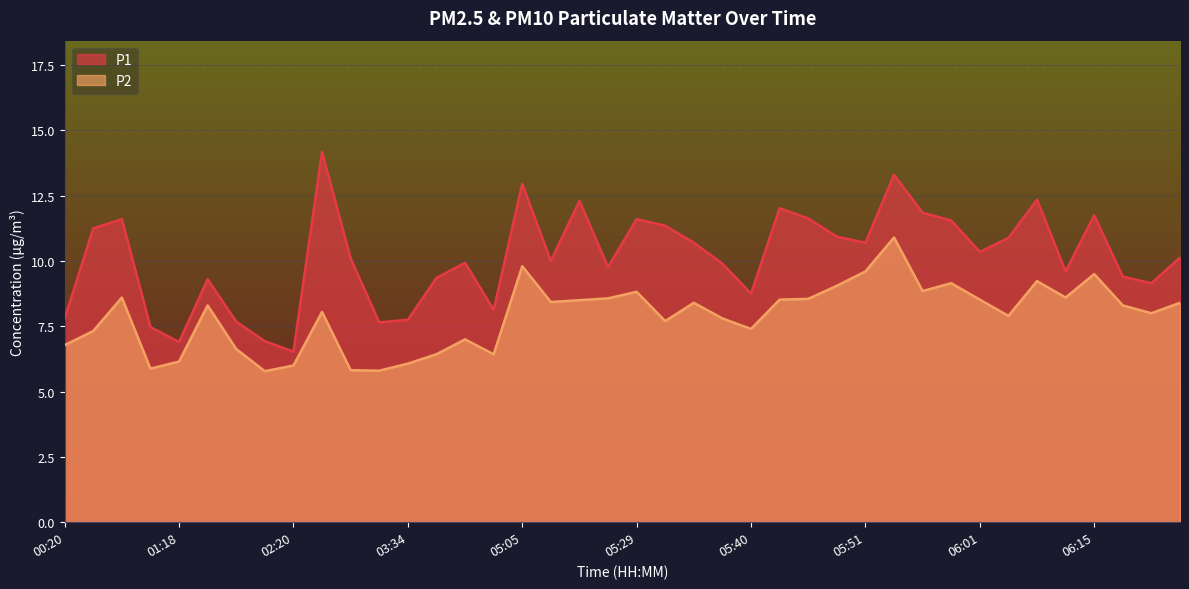

How many values in the P1 series exceed 10?

21